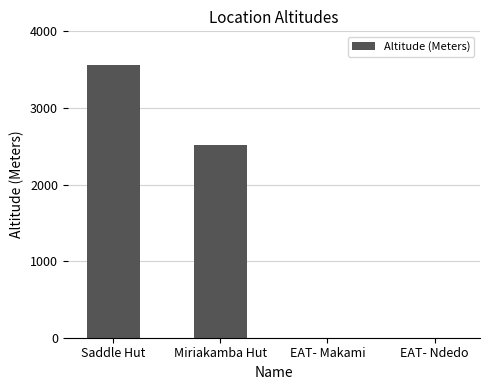

How many data points does each series have?

4